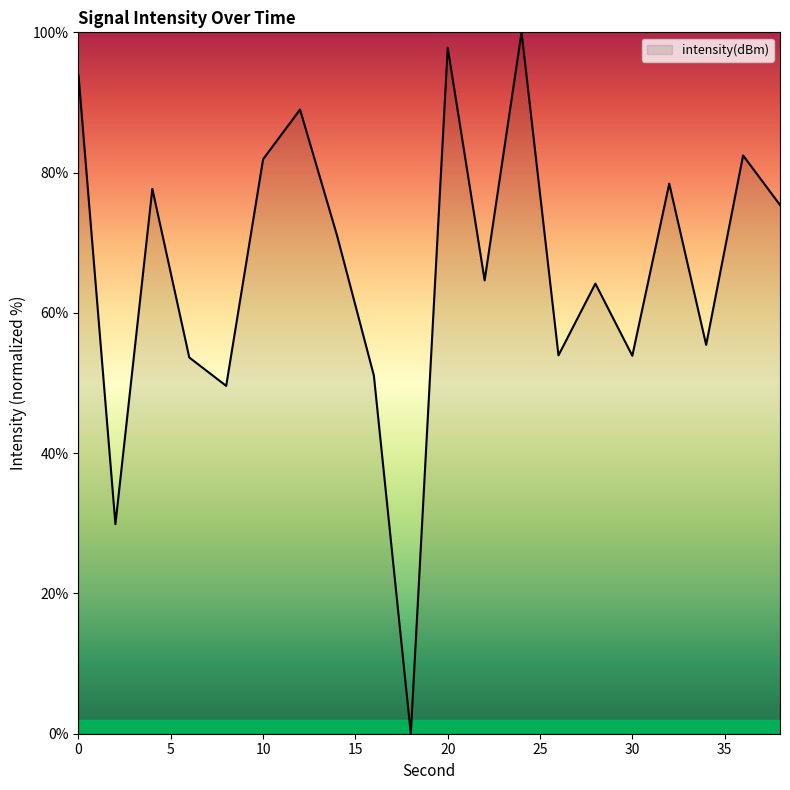

What is the greatest value displayed?

100.0